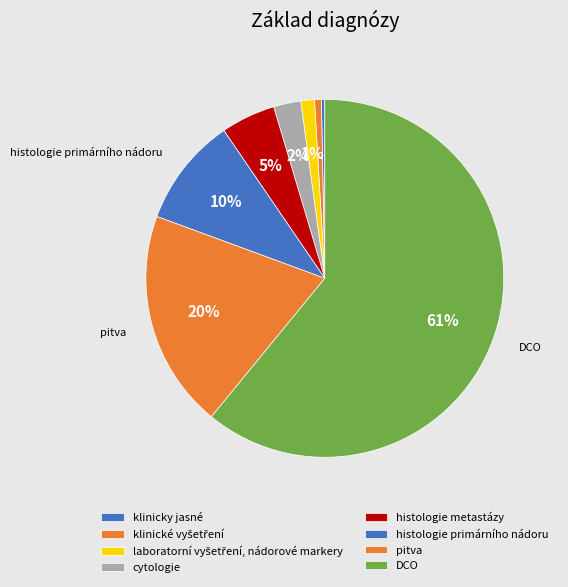

Count the number of slices in the pie.

8